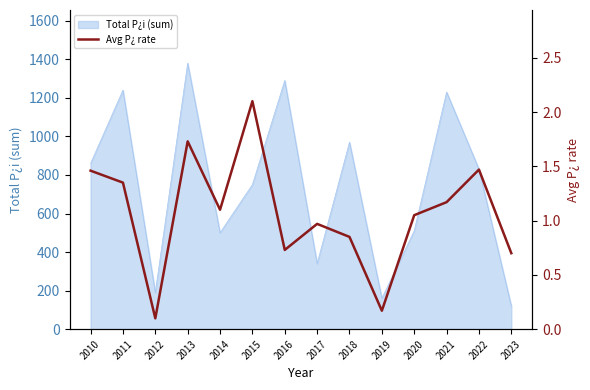

What is the maximum value shown in the chart?

2.1